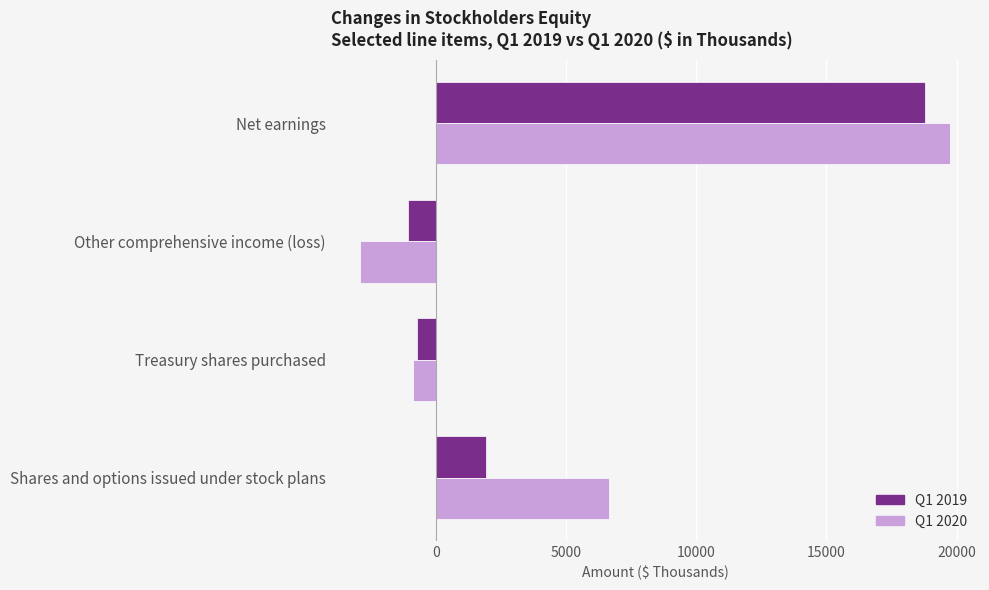

Rank the categories by Q1 2020 value from highest to lowest.

Net earnings, Shares and options issued under stock plans, Treasury shares purchased, Other comprehensive income (loss)